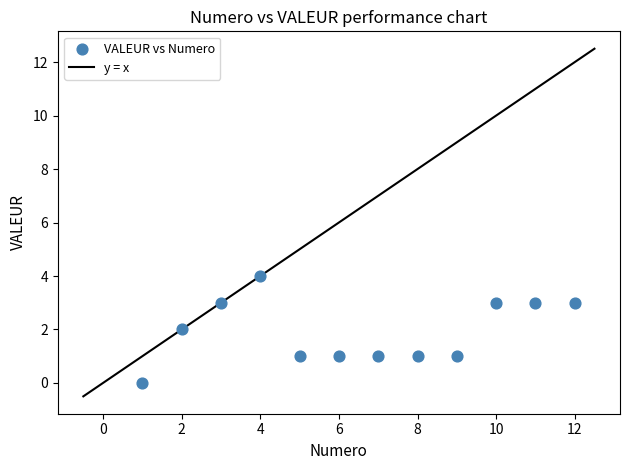

What is the range of Y values (max minus min)?

4